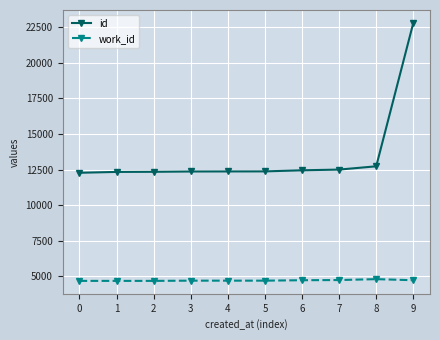

At 1, list the series in order from largest to smallest.

id, work_id